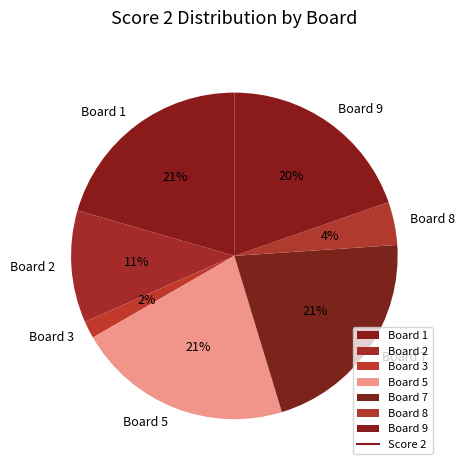

Which category has the smallest portion of the pie?

Board 3